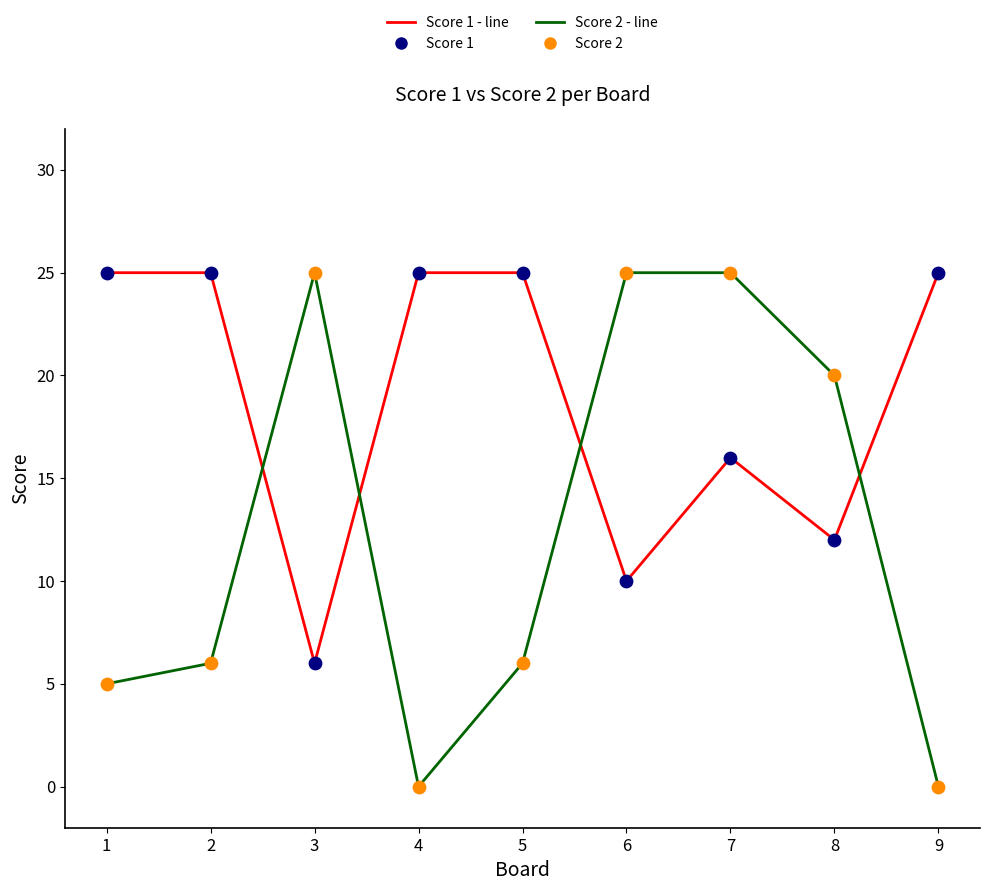

Between 4 and 6, which series saw the biggest shift?

Score 2 - line